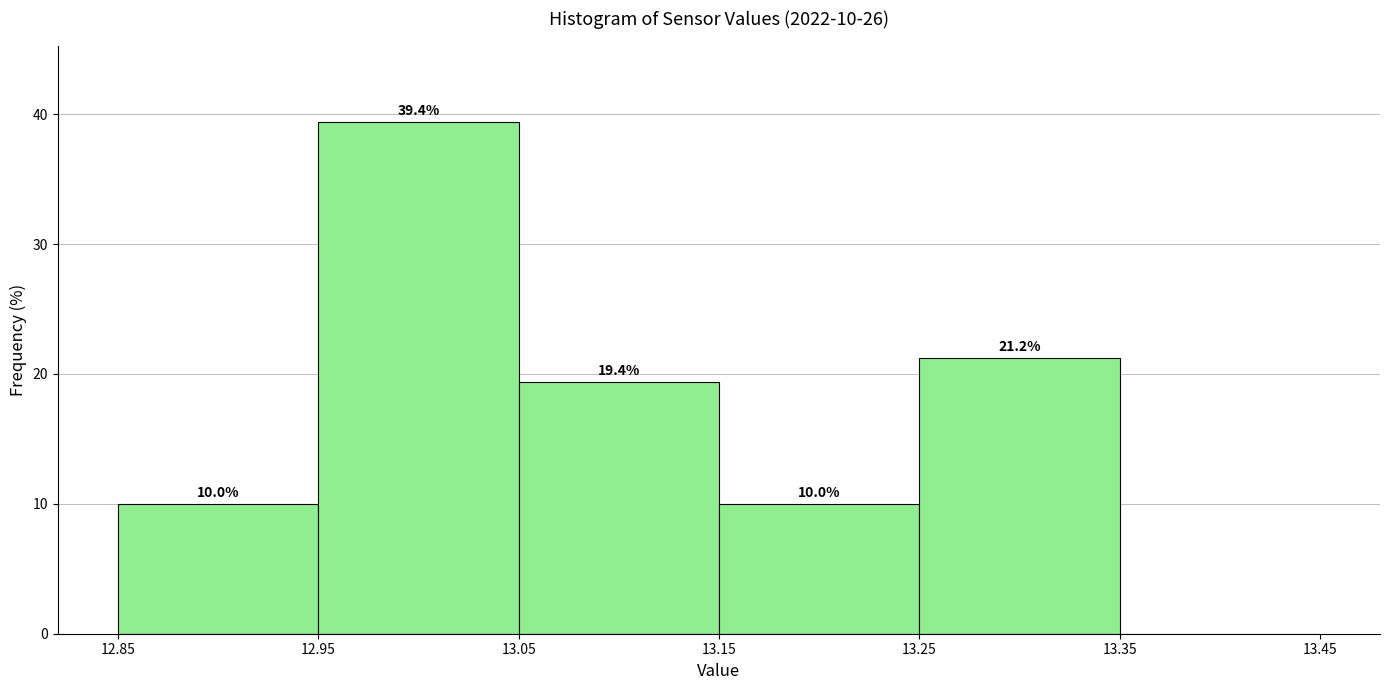

Over which range of the x-axis is the bar tallest?

12.95 to 13.05